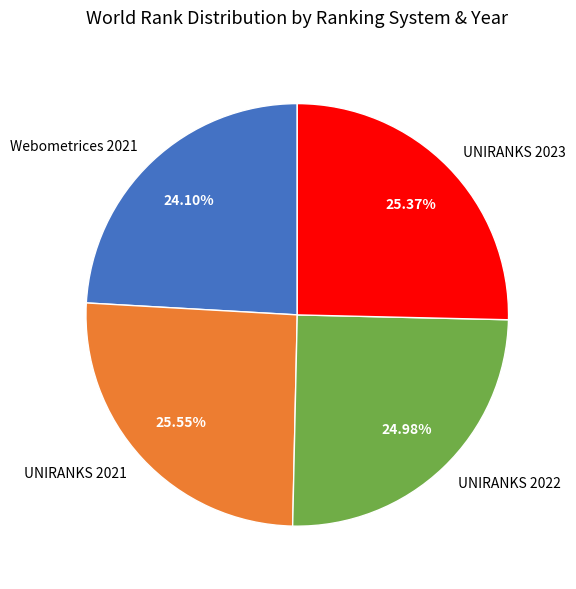

What percentage do Webometrices 2021 and UNIRANKS 2023 together represent?

49.5%